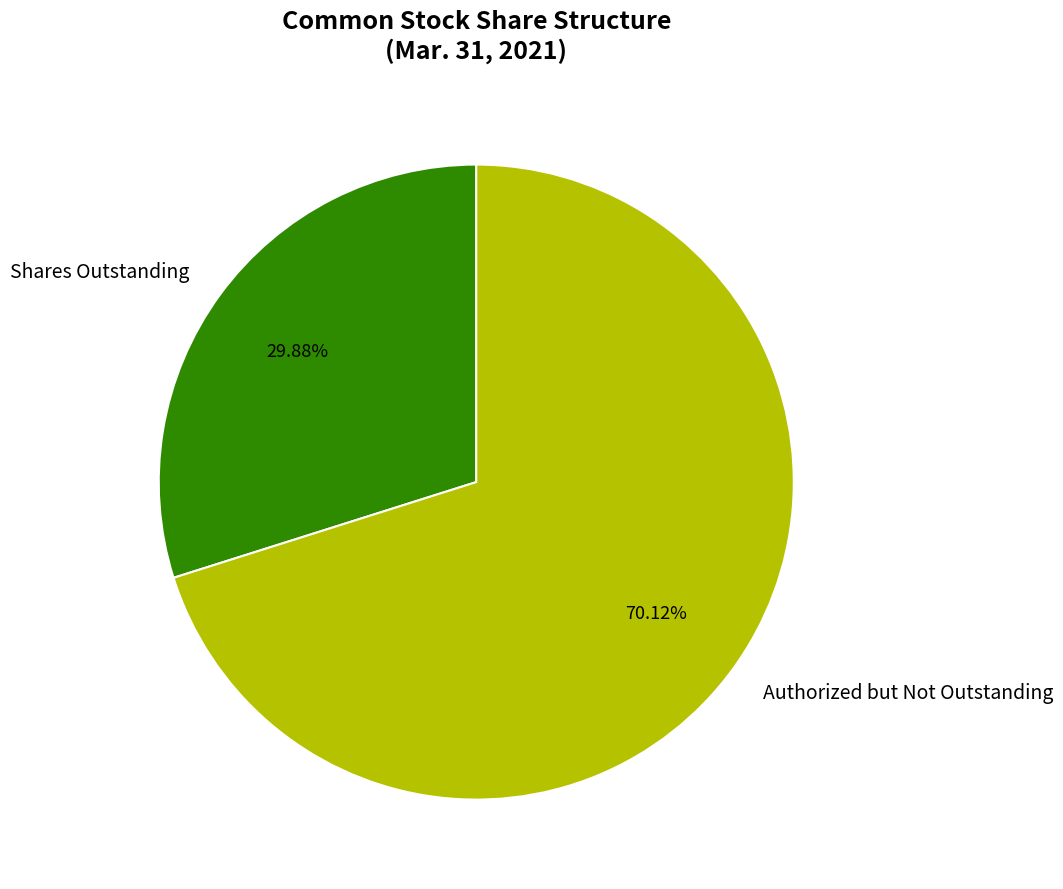

Which category accounts for the majority?

Authorized but Not Outstanding